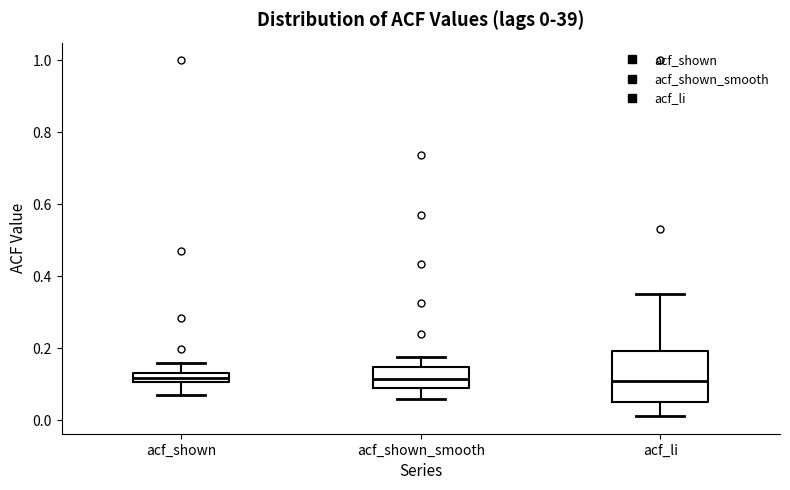

Comparing the boxes themselves (not the whiskers), which one is the tallest?

acf_li